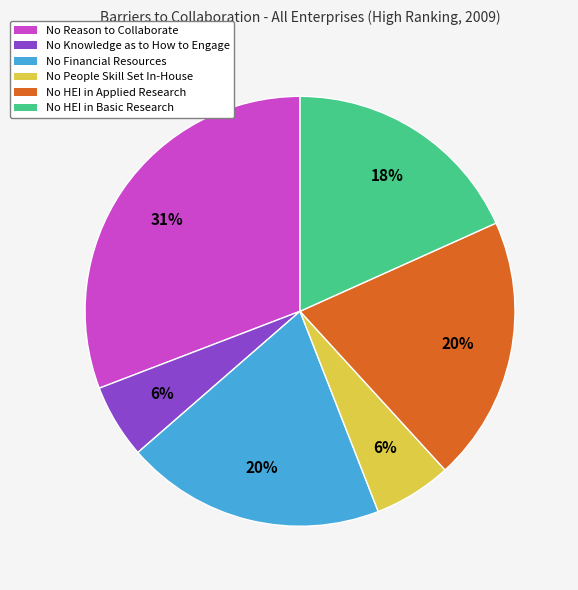

To the nearest percent, what portion does No Knowledge as to How to Engage represent?

6%